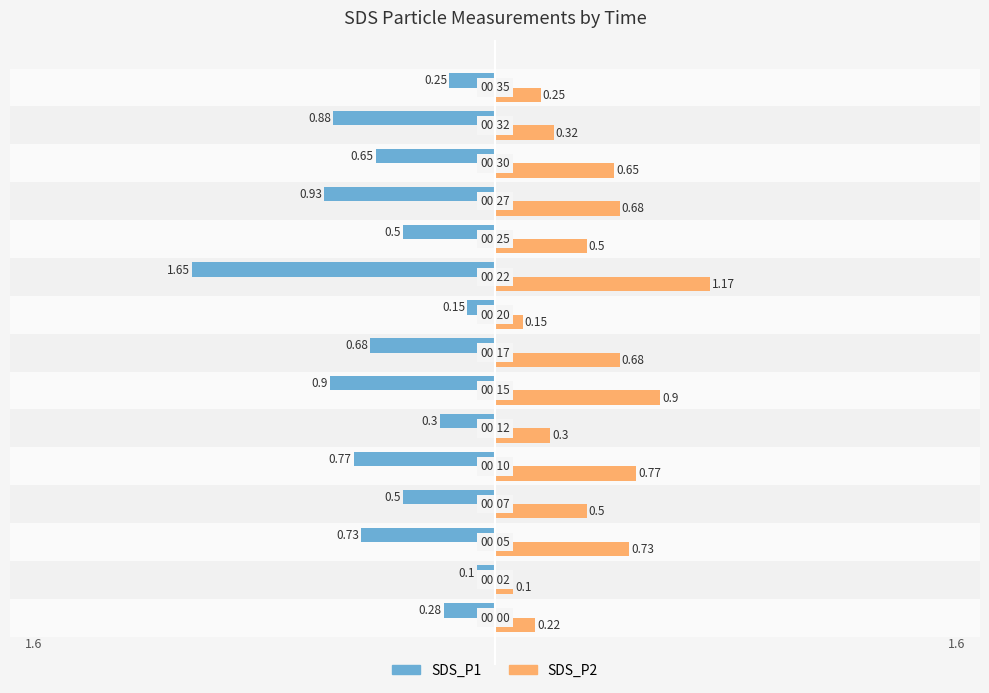

List the series in order of their overall mean, highest first.

SDS_P2, SDS_P1